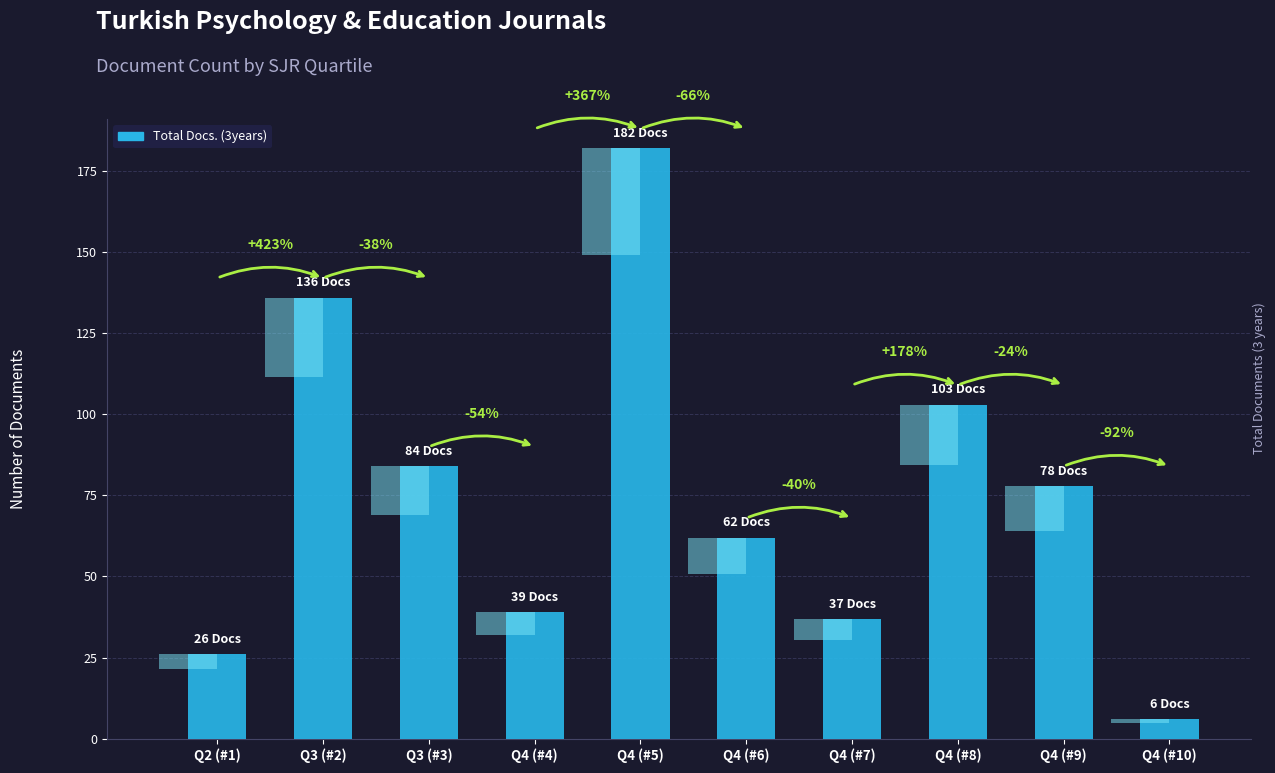

At which label does the data first exceed 78?

Q3 (#2)